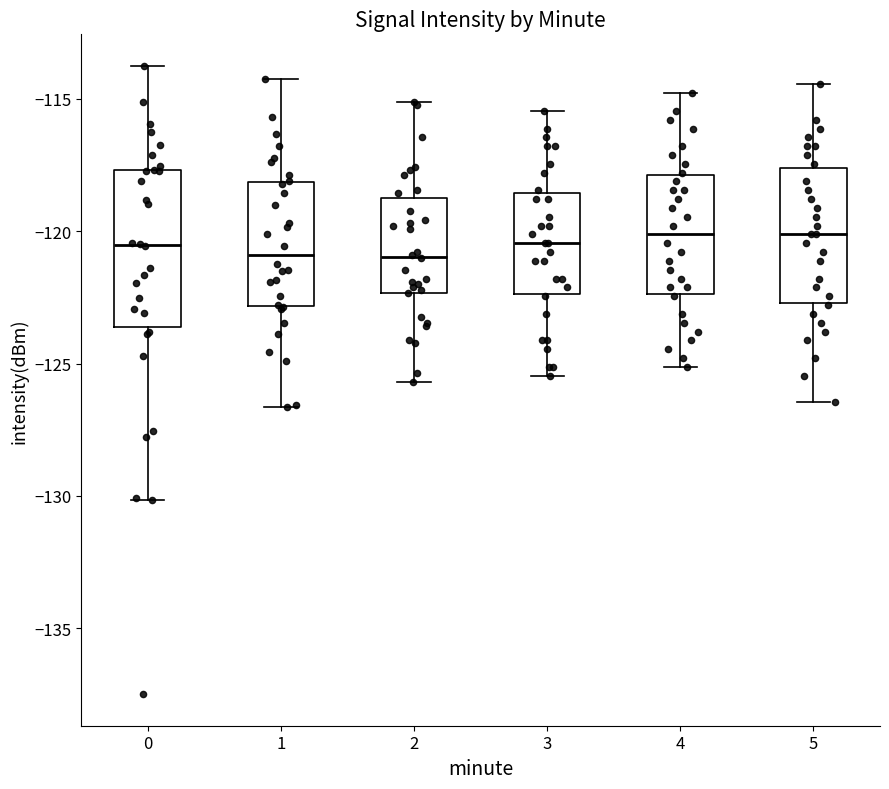

Reading left to right, transcribe this box plot: for each box, give where its median line is, the range the box spans, and where its two whiskers end, as read against the y-axis. The values are not printed on the chart, so give them approximately, as read against the axis.

0: median -120.5, box -123.5 to -117.5, whiskers -130.0 to -114.0
1: median -121.0, box -123.0 to -118.0, whiskers -126.5 to -114.0
2: median -121.0, box -122.5 to -118.5, whiskers -125.5 to -115.0
3: median -120.5, box -122.5 to -118.5, whiskers -125.5 to -115.5
4: median -120.0, box -122.5 to -118.0, whiskers -125.0 to -115.0
5: median -120.0, box -122.5 to -117.5, whiskers -126.5 to -114.5